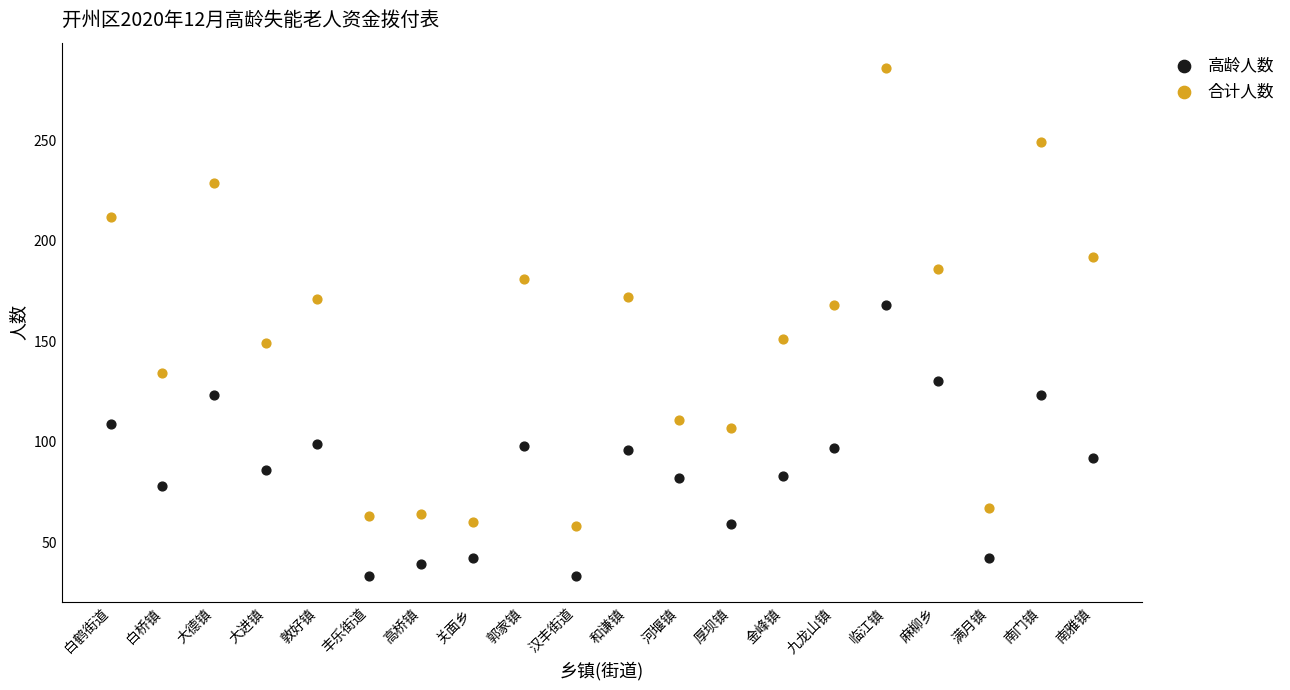

Which series has the largest Y range (max minus min)?

合计人数